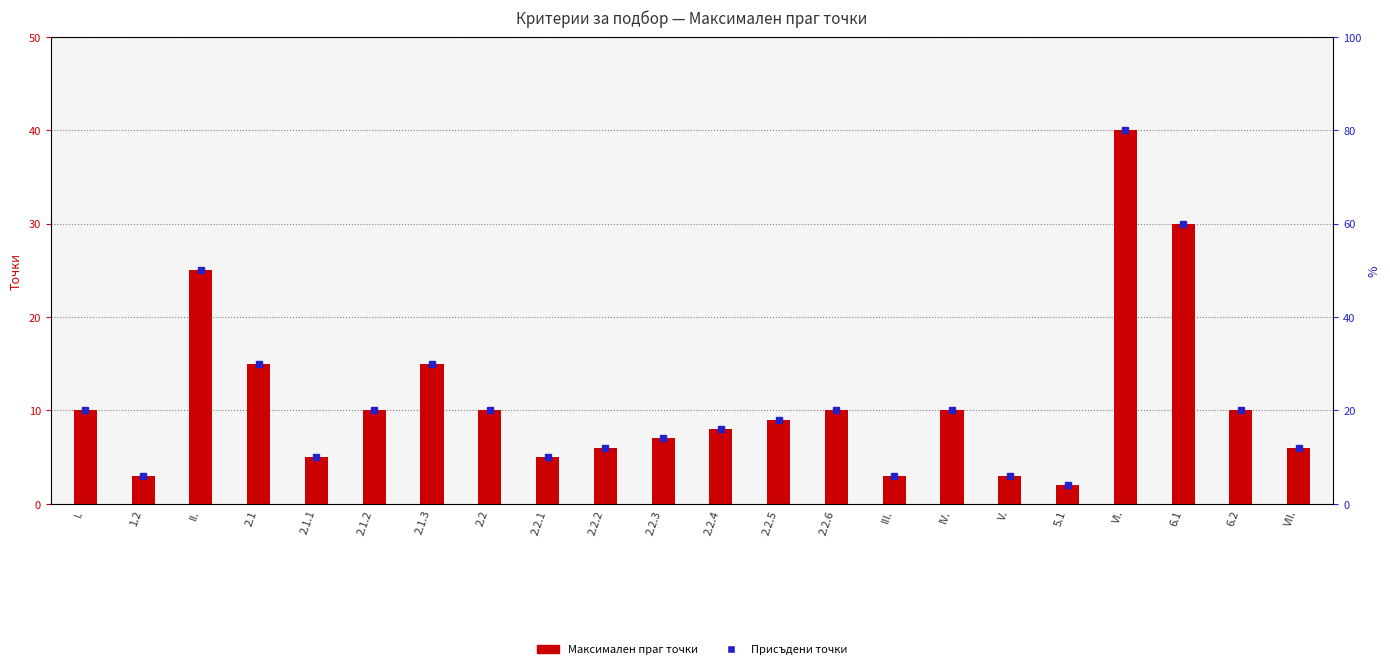

How many values exceed 10?

5